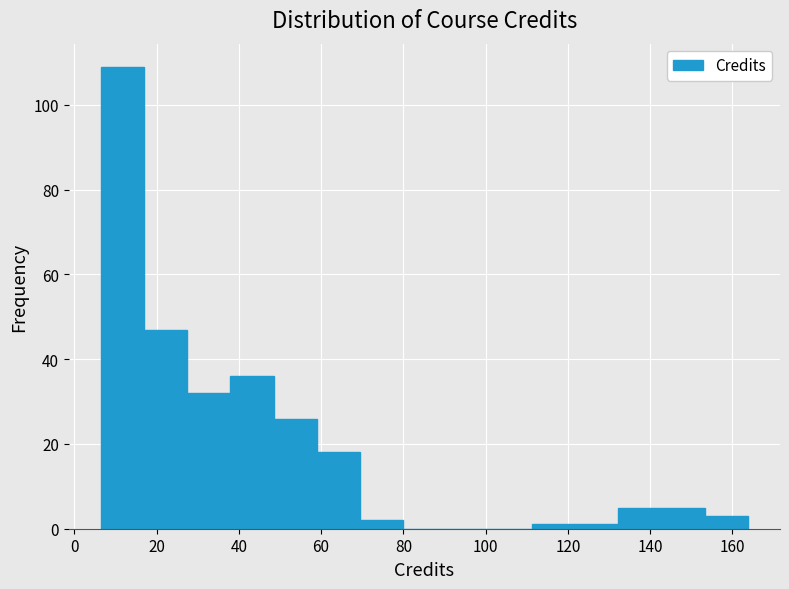

Which range on the x-axis has the tallest bar?

6 to 16